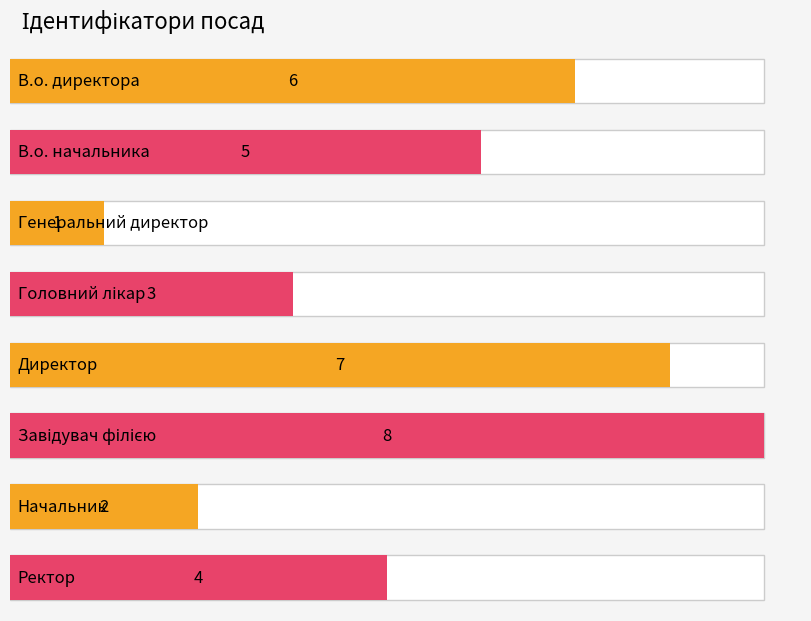

What is the sum of the values at Генеральний директор and В.о. начальника?

6